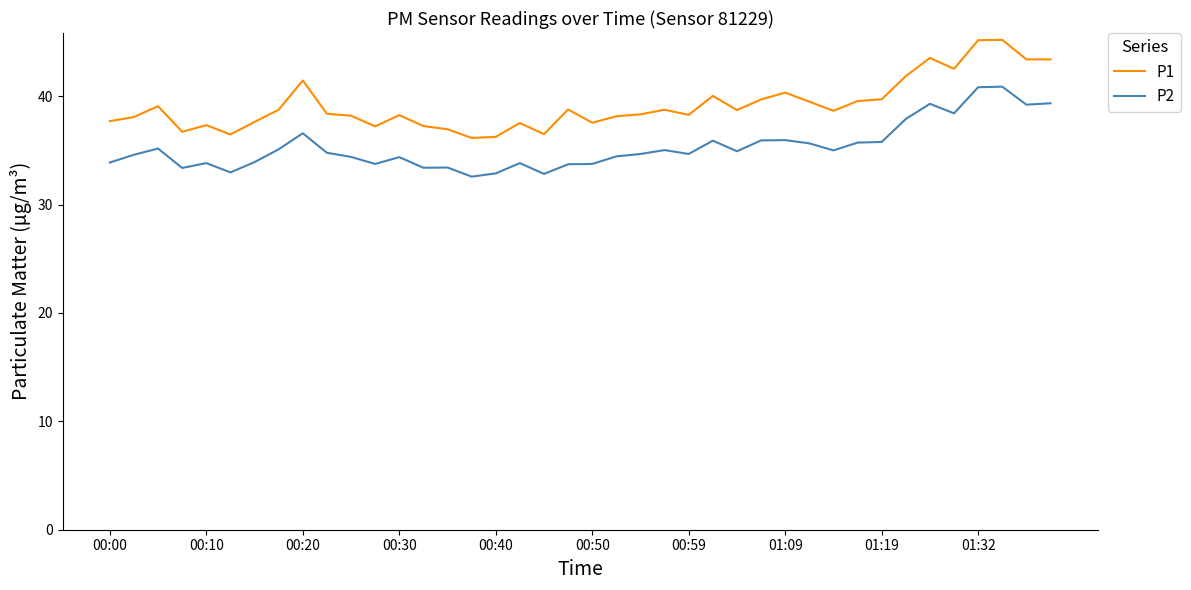

Count the number of data series in this chart.

2